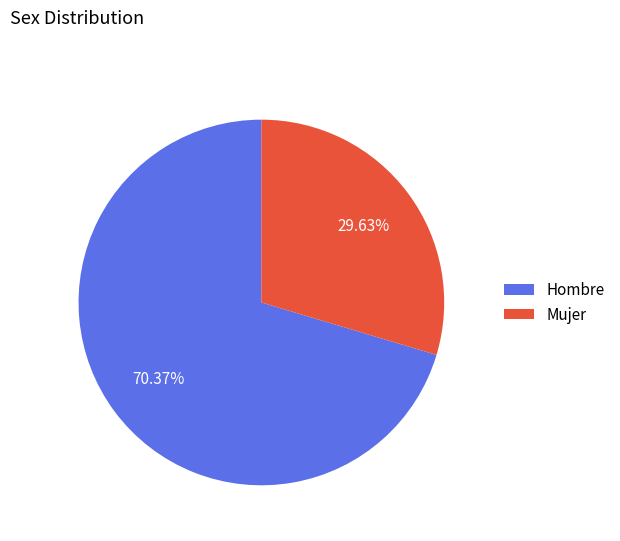

Count the number of slices in the pie.

2